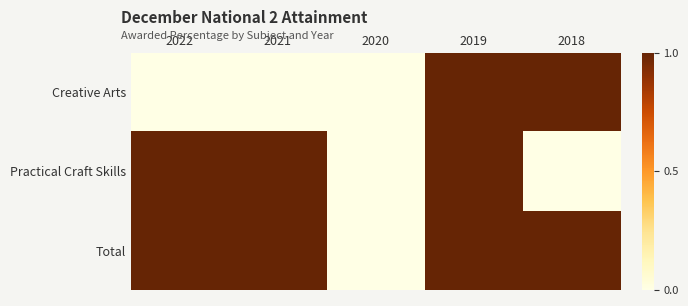

At 2020, list the series in order from smallest to largest.

Creative Arts, Practical Craft Skills, Total